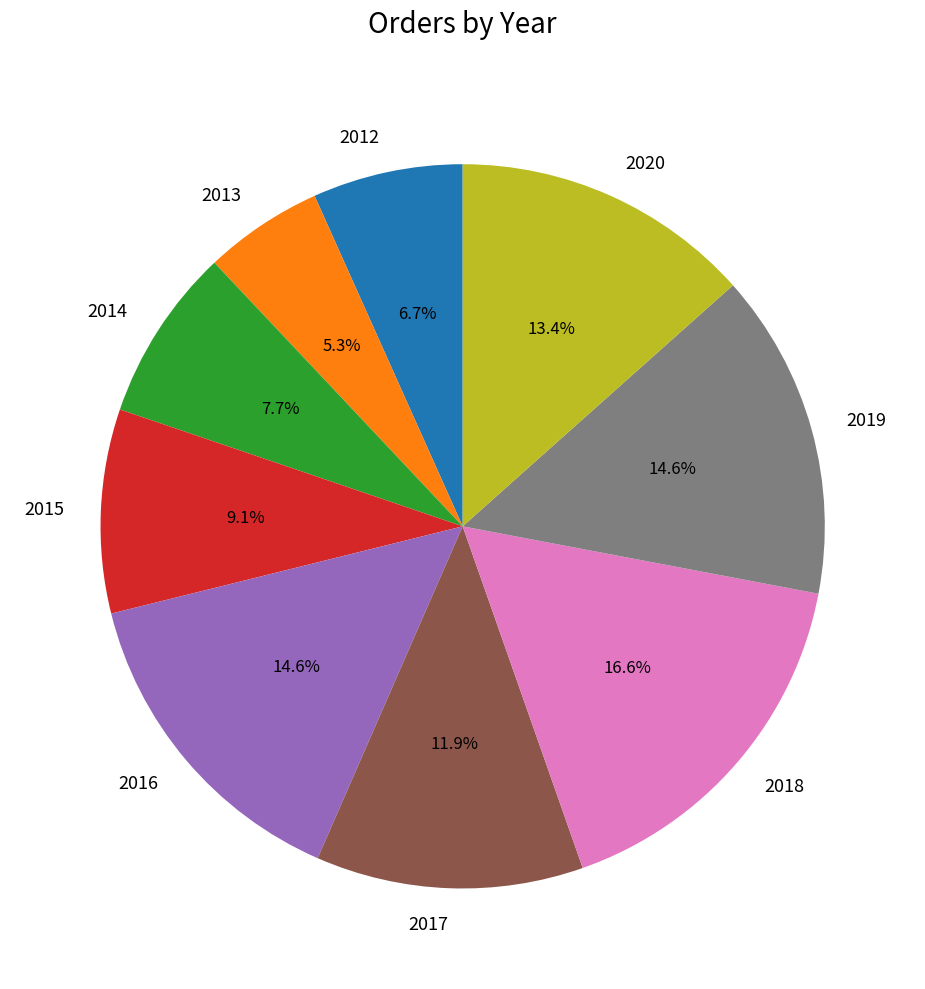

What is the smallest slice in the pie chart?

2013